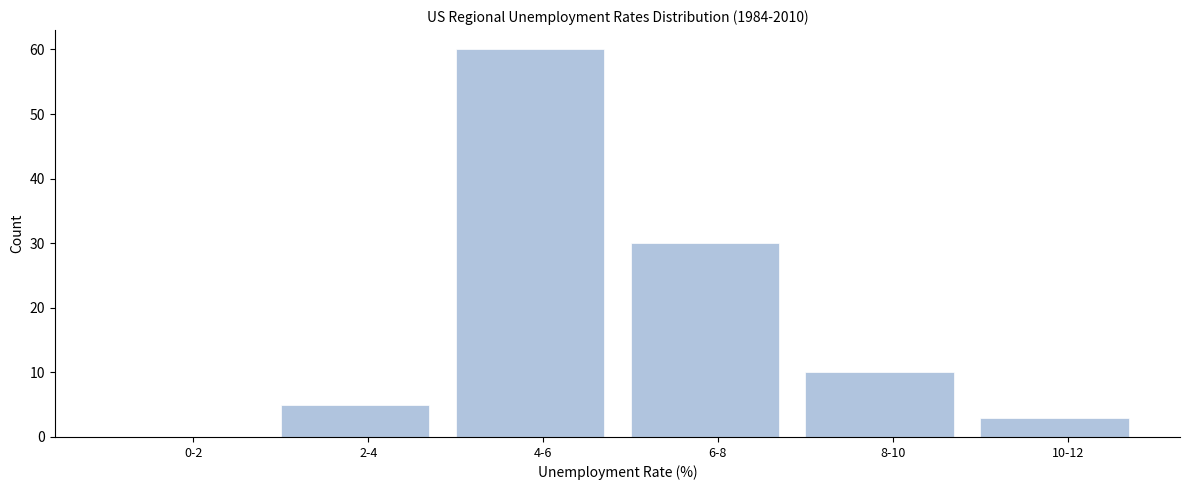

Reading left to right, list all the values displayed in this chart.

0-2=0	2-4=5	4-6=60	6-8=30	8-10=10	10-12=3